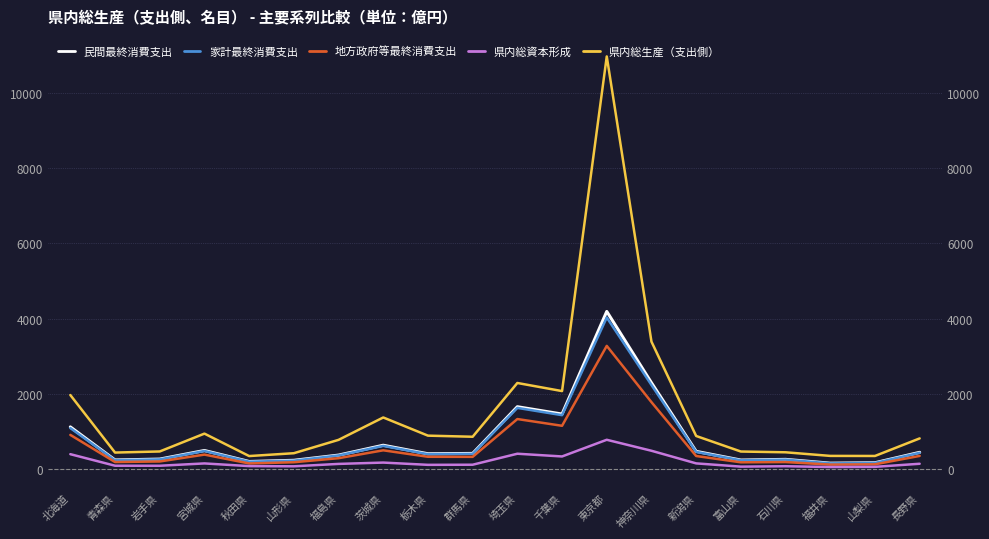

Reading left to right, list all the values displayed in this chart.

民間最終消費支出: 1126.5	248.8	272.3	500.4	208.8	240.0	378.3	639.9	414.0	422.5	1662.0	1467.8	4191.4	2298.9	477.6	246.5	264.8	164.1	175.4	451.6
家計最終消費支出: 1095.3	241.4	264.2	487.7	203.4	230.5	369.7	622.6	403.1	410.9	1631.3	1438.1	4029.7	2238.7	463.8	239.7	257.7	157.9	169.9	439.9
地方政府等最終消費支出: 914.9	194.1	209.1	391.7	156.7	188.5	296.4	505.3	333.9	331.9	1335.6	1156.1	3277.3	1783.9	354.2	186.8	193.8	125.6	133.8	356.5
県内総資本形成: 402.9	96.4	95.8	157.4	86.1	81.2	144.5	179.8	119.8	123.0	414.9	342.3	785.1	493.5	158.4	72.3	83.2	61.8	66.6	148.5
県内総生産（支出側）: 1972.6	445.7	474.7	948.5	353.0	428.4	782.9	1377.1	894.6	865.3	2292.3	2077.6	10960.2	3390.5	885.8	473.0	452.8	357.1	355.3	821.4